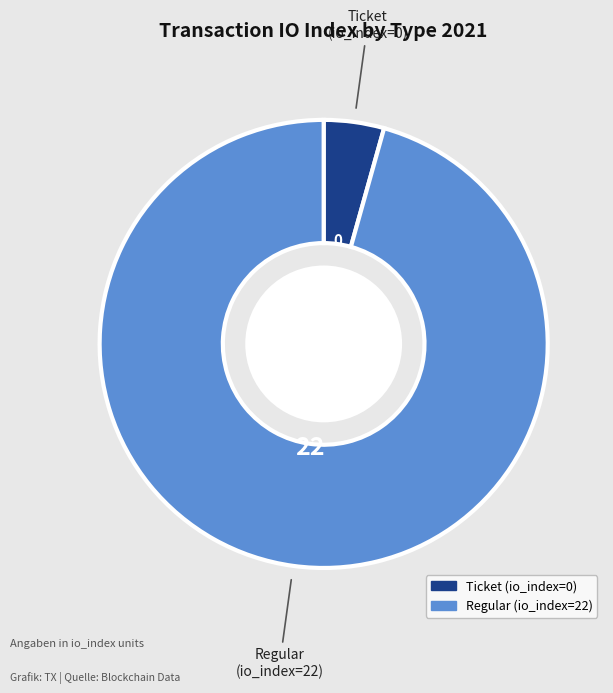

True or false: Ticket accounts for 14% of the total.

False